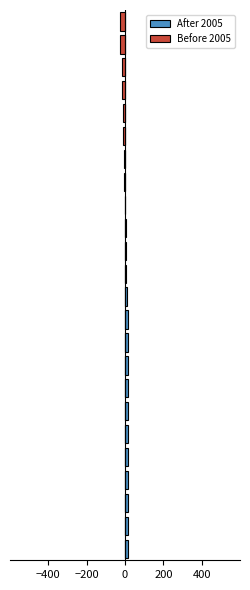

How many data points does each series have?

24